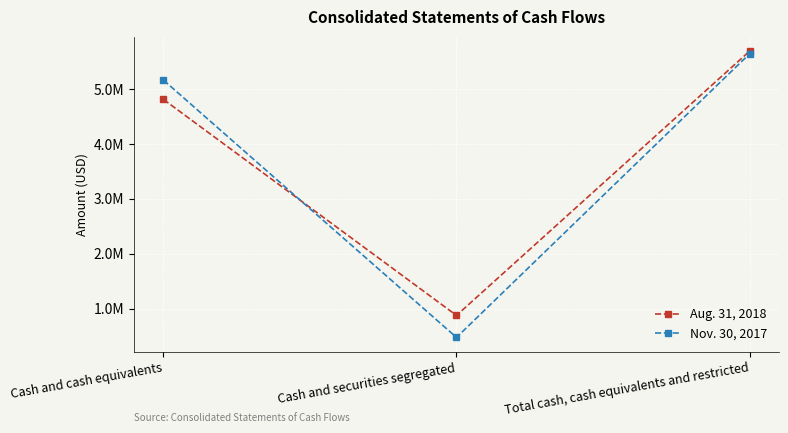

At which label is Aug. 31, 2018 closest to 3284898?

Cash and cash equivalents